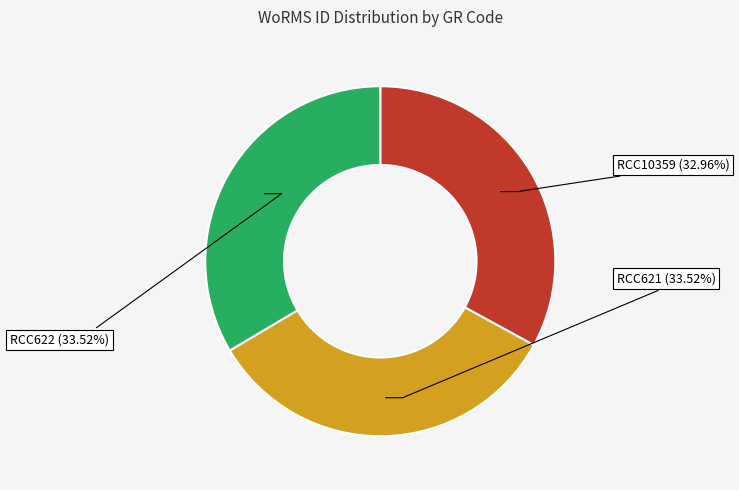

What is the ratio of the value at RCC621 to the value at RCC622?

1.0